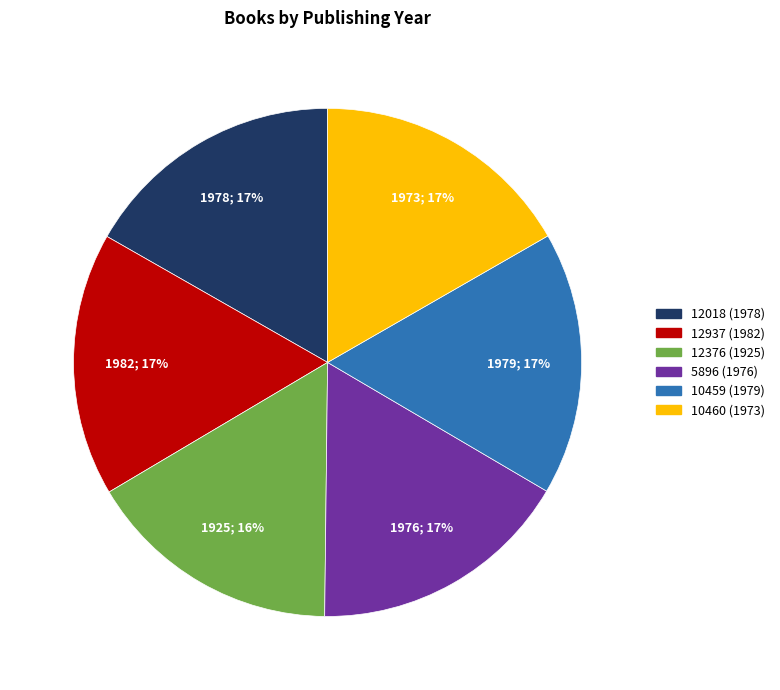

Combined, do 5896 (1976) and 12018 (1978) account for over 50%?

No